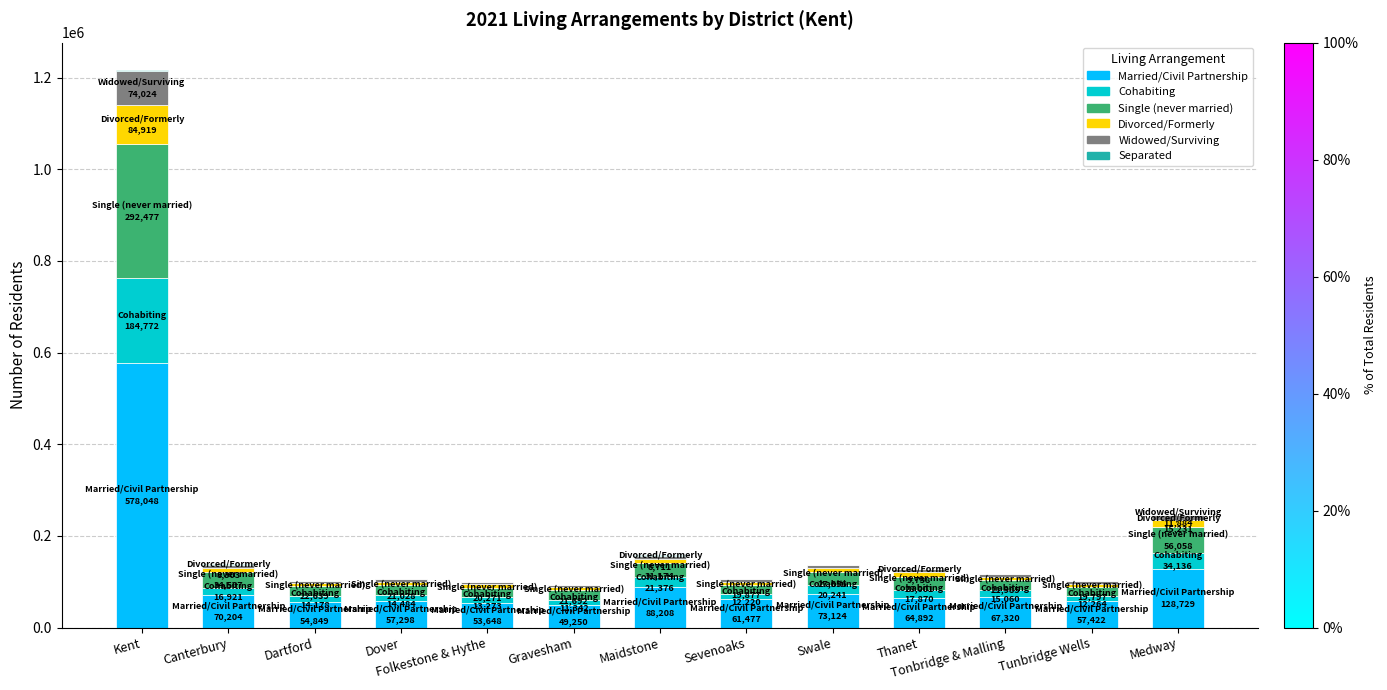

What is the maximum value for Married/Civil Partnership?

578048